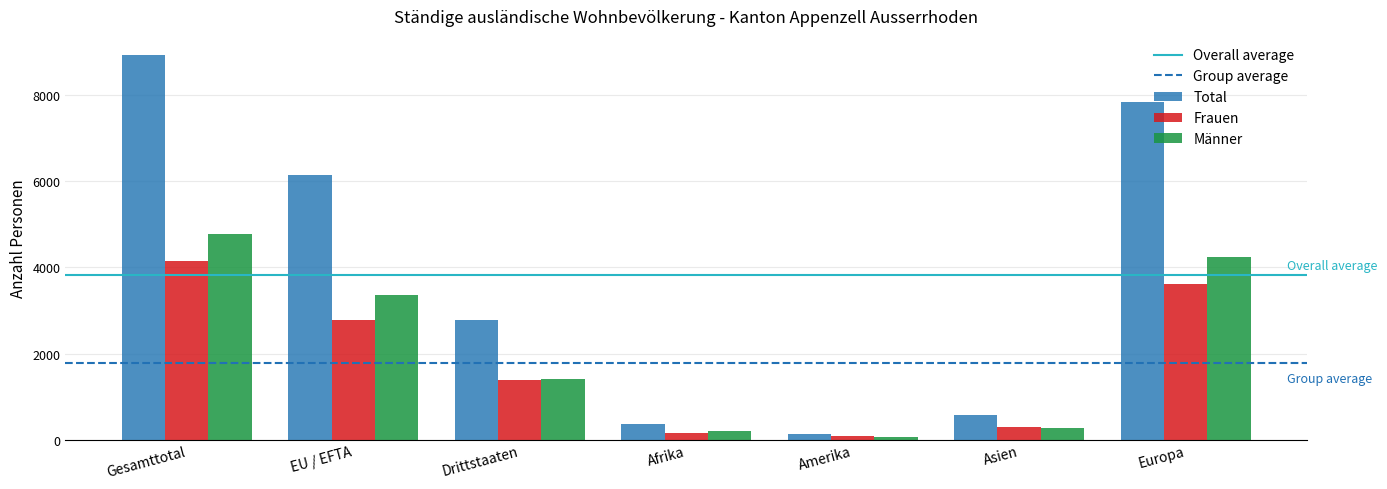

Which series changed the most between Drittstaaten and Asien?

Total